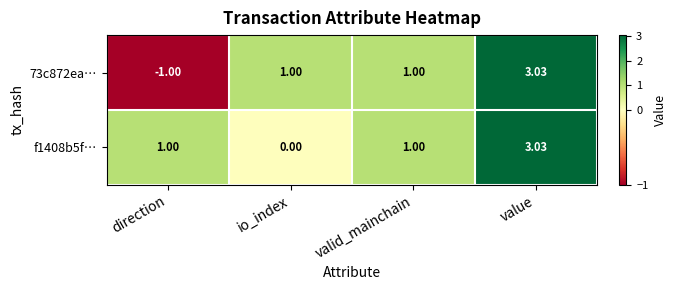

Which label corresponds to the largest value in the chart?

value